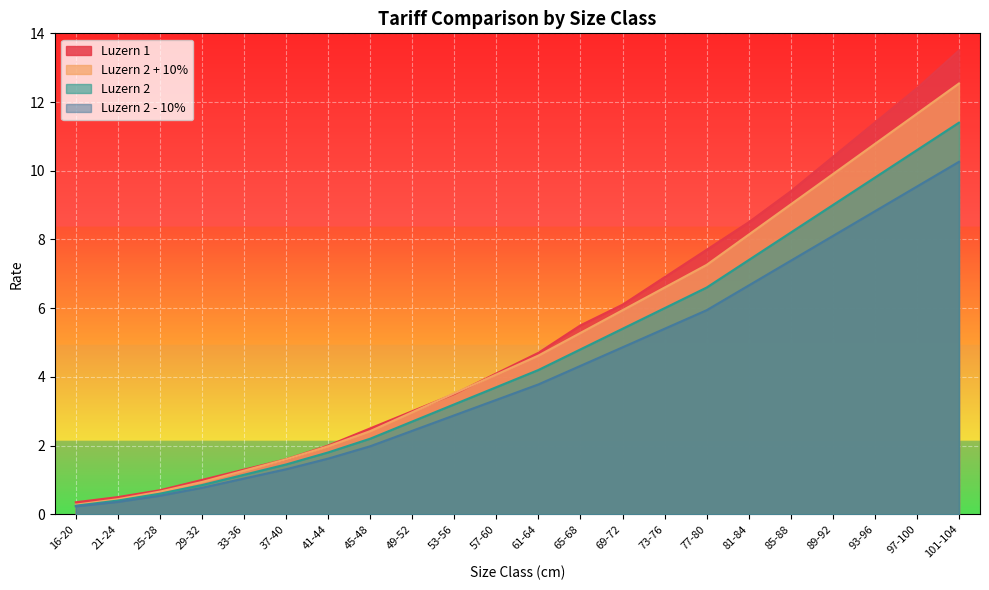

What position from the left is 37-40?

6